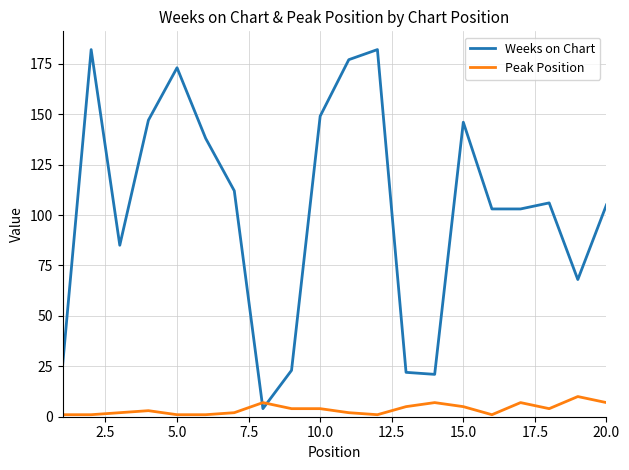

Which series has the largest total across all categories?

Weeks on Chart